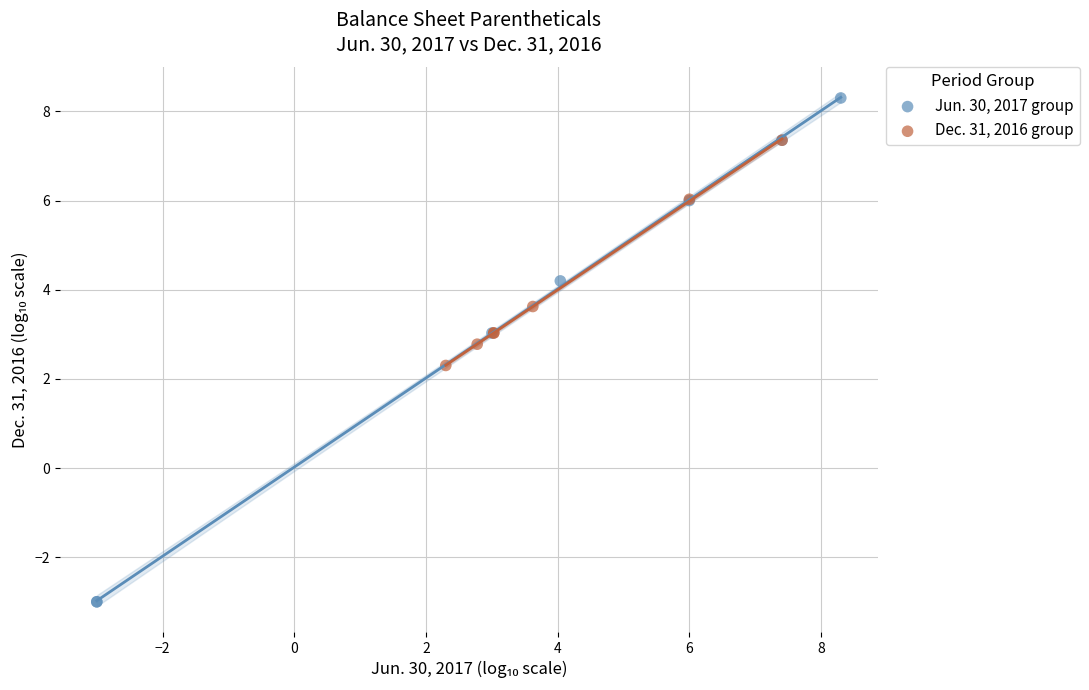

Which series has the widest spread of Y values?

Jun. 30, 2017 group